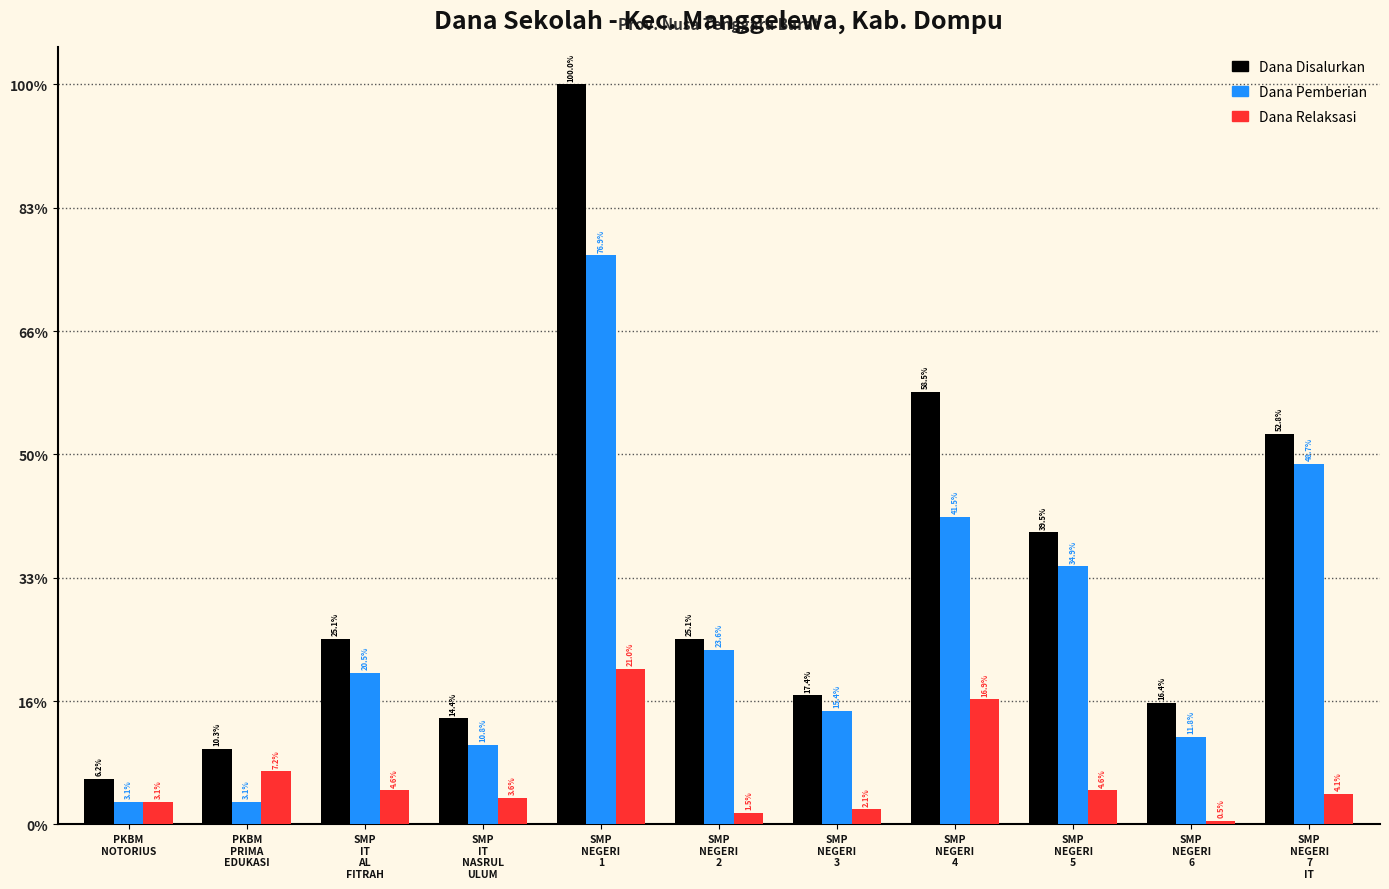

Is it true that Dana Pemberian equals 15000000 at SMP
IT
AL
FITRAH?

True